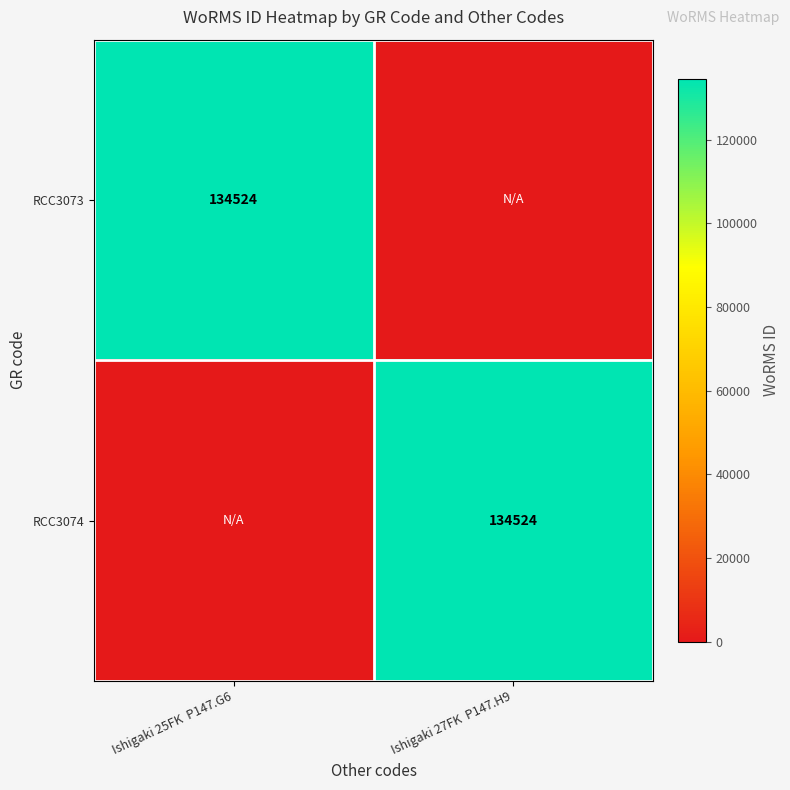

At which category is the sum across all series the highest?

Ishigaki 25FK  P147.G6